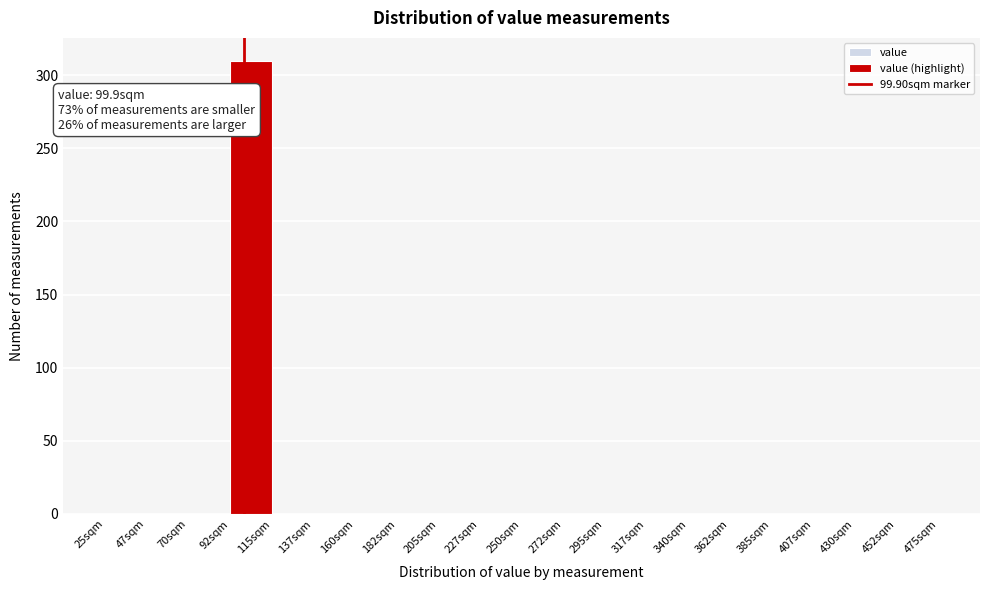

Which range on the x-axis has the tallest bar?

92.5 to 115.0